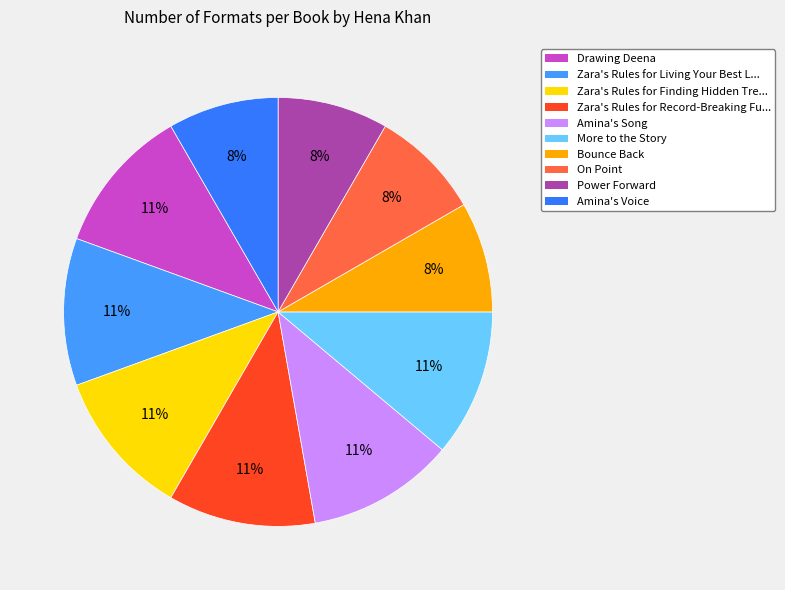

What portion of the pie excludes More to the Story?

88.9%